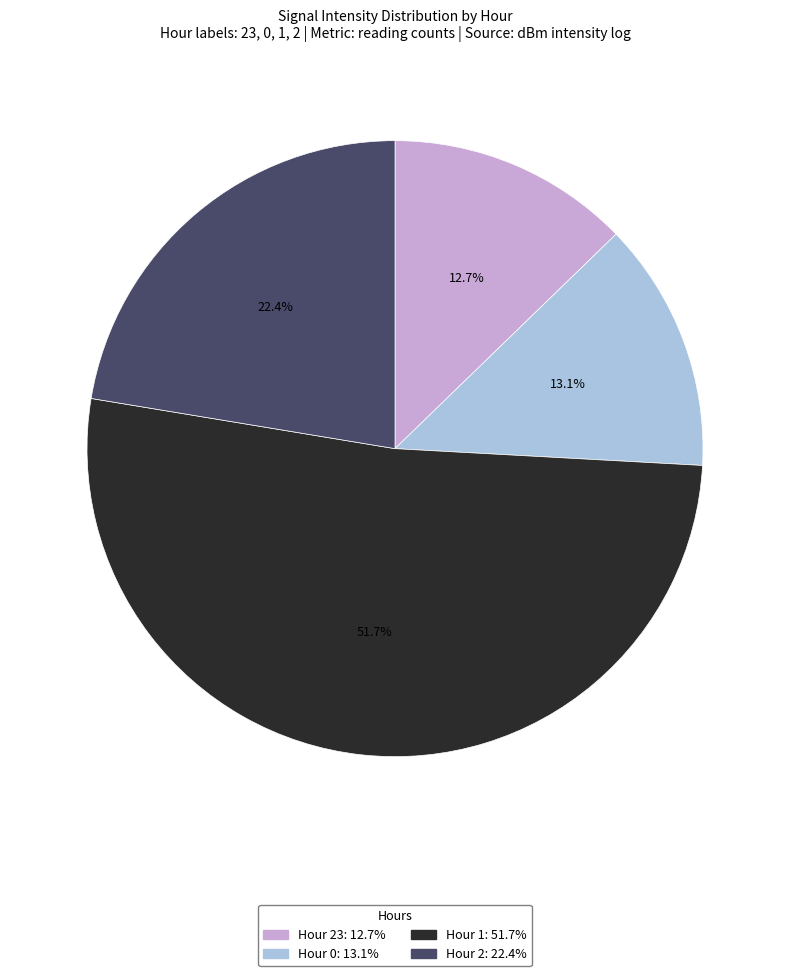

To the nearest percent, what is the average slice percentage?

25%